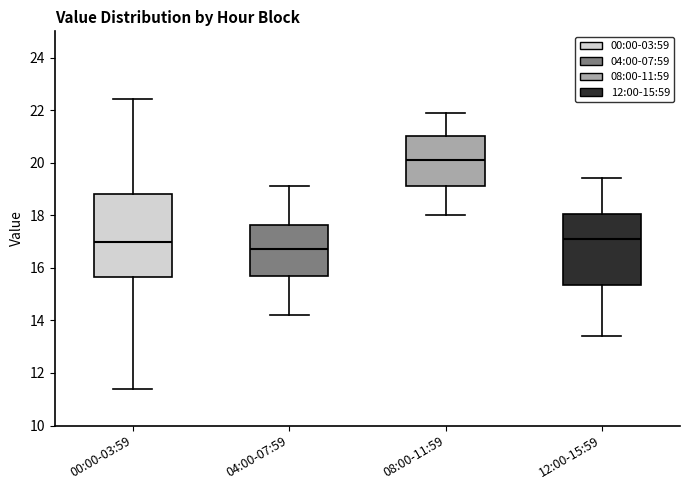

Comparing the boxes themselves (not the whiskers), which one is the tallest?

00:00-03:59